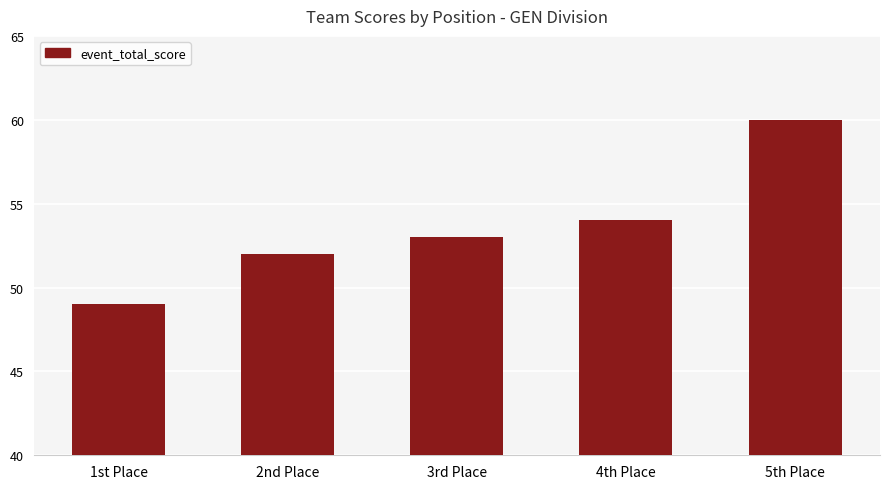

Rank the categories by value from highest to lowest.

5th Place, 4th Place, 3rd Place, 2nd Place, 1st Place